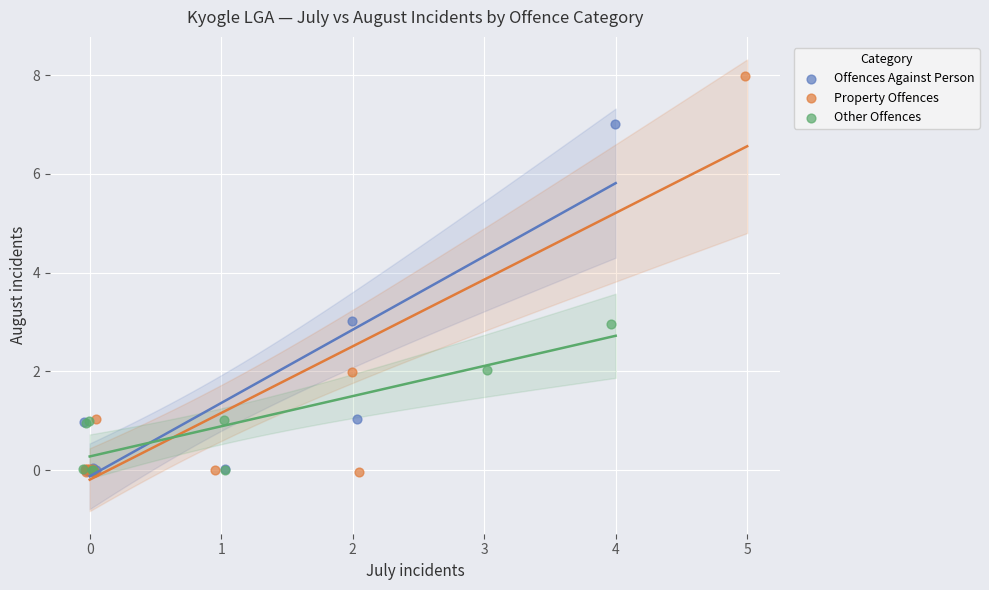

Which series reaches the maximum Y coordinate?

Property Offences